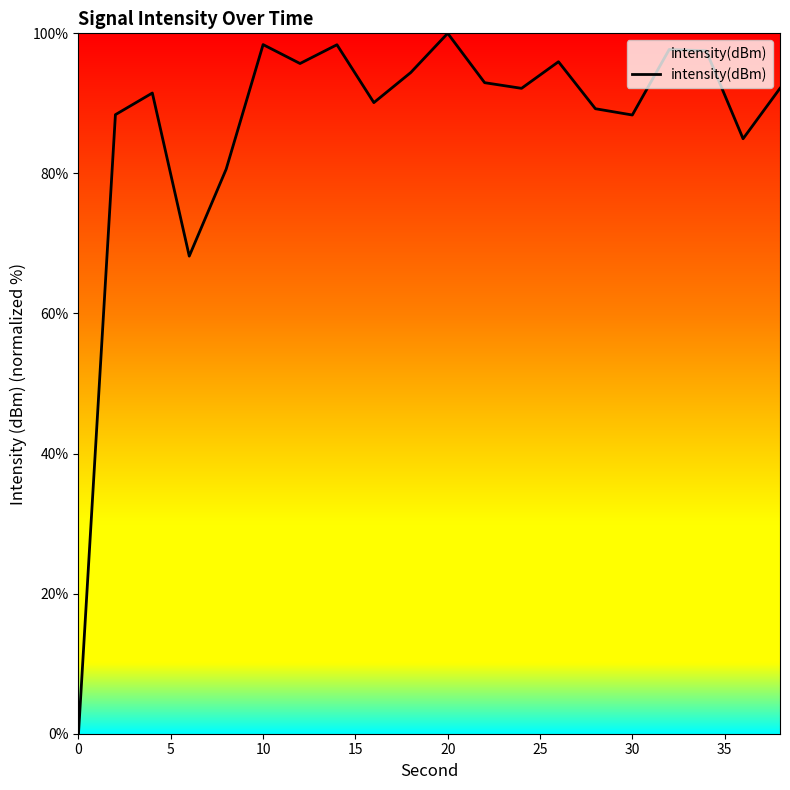

What is the difference between the maximum and minimum values?

100.0